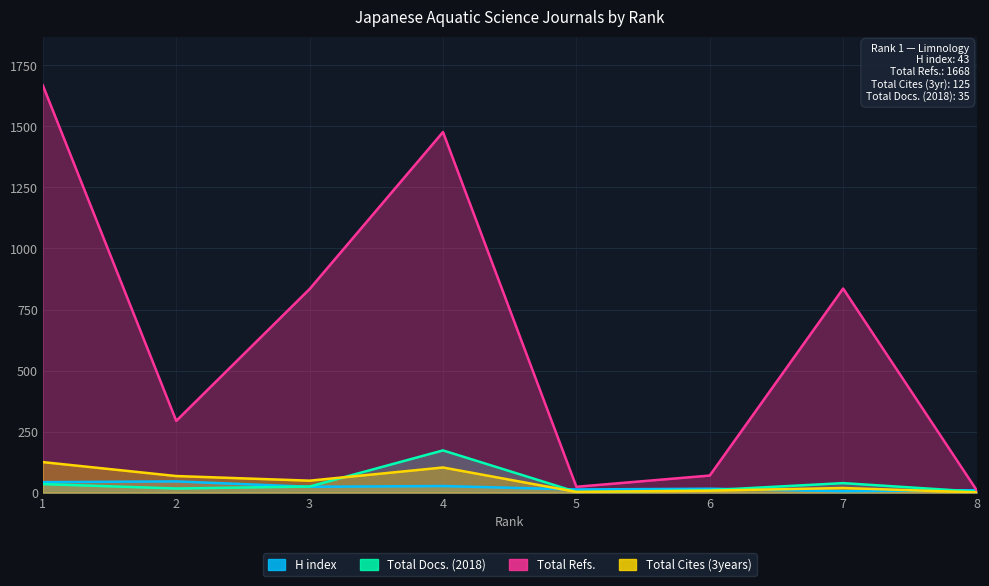

What is the total value across all series at 4?

1780